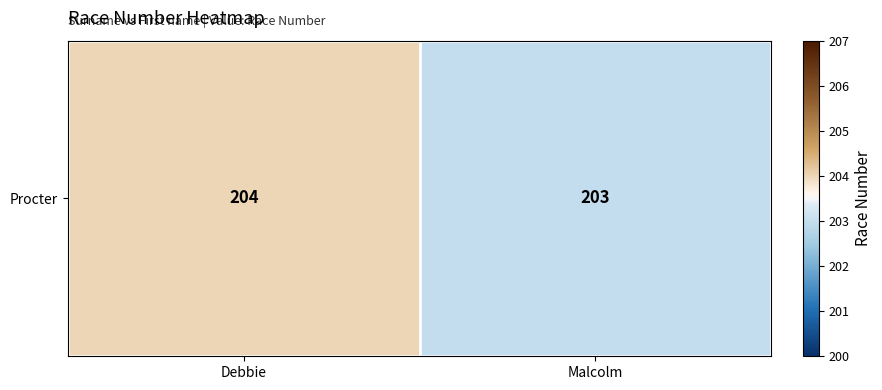

Reading right to left, transcribe all the data shown in this chart.

Malcolm=203	Debbie=204